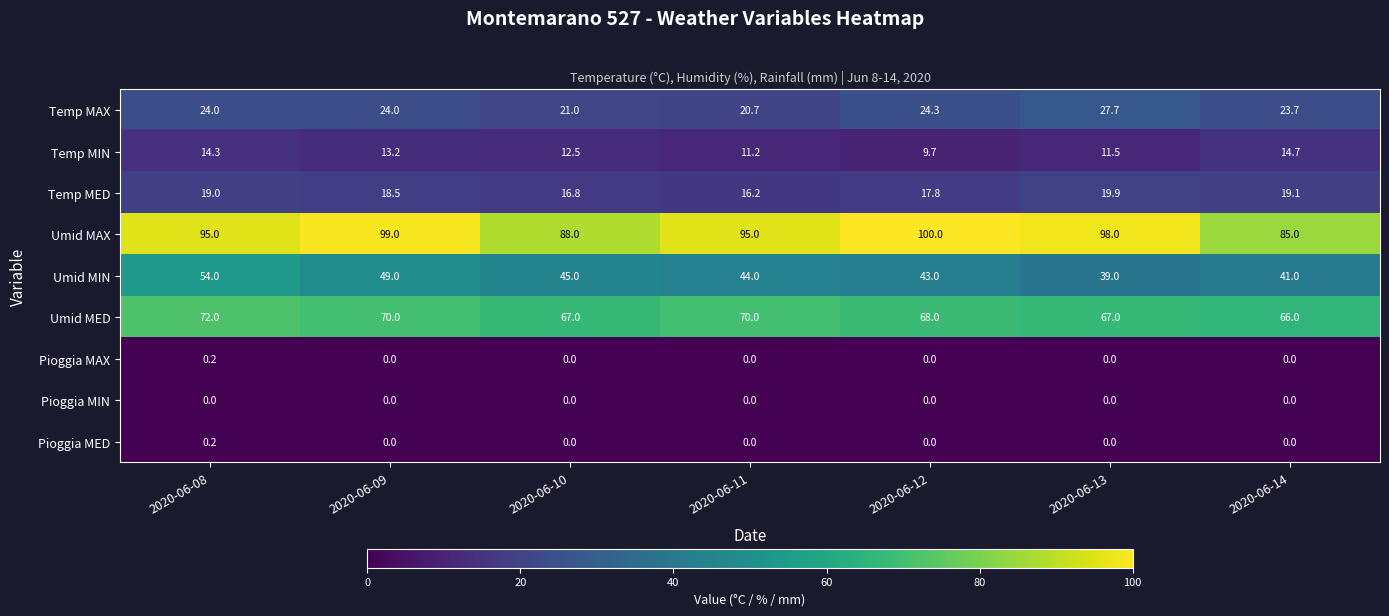

What is the total value across all series at 2020-06-13?

263.1